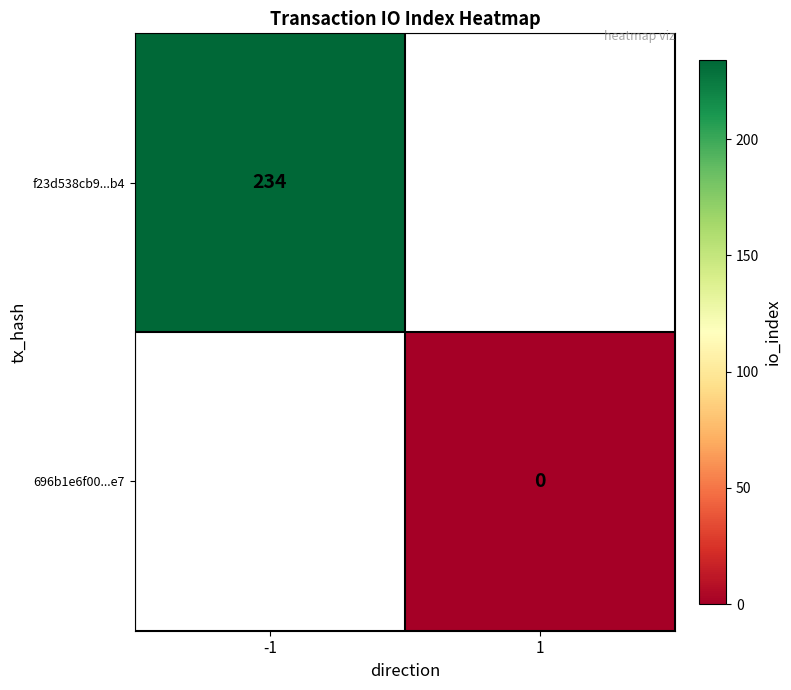

The value of f23d538cb9...b4 at -1 is 332. True or false?

False